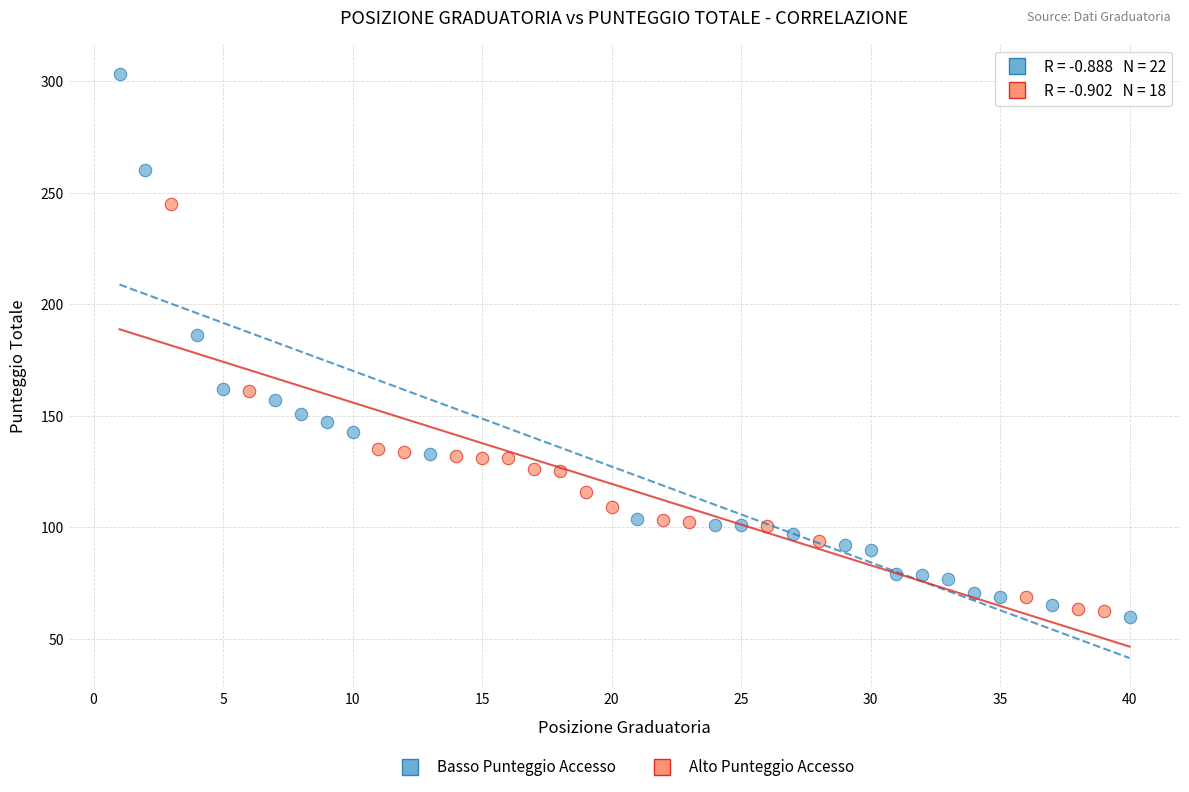

Which series reaches the minimum Y coordinate?

Basso Punteggio Accesso